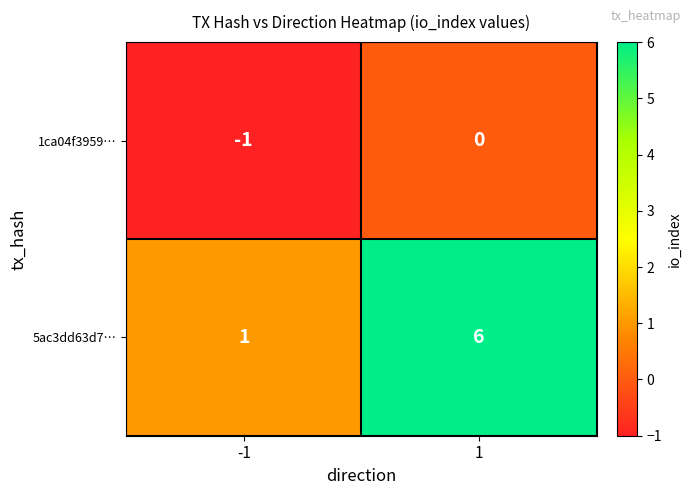

Which series changed the most between -1 and 1?

5ac3dd63d7…